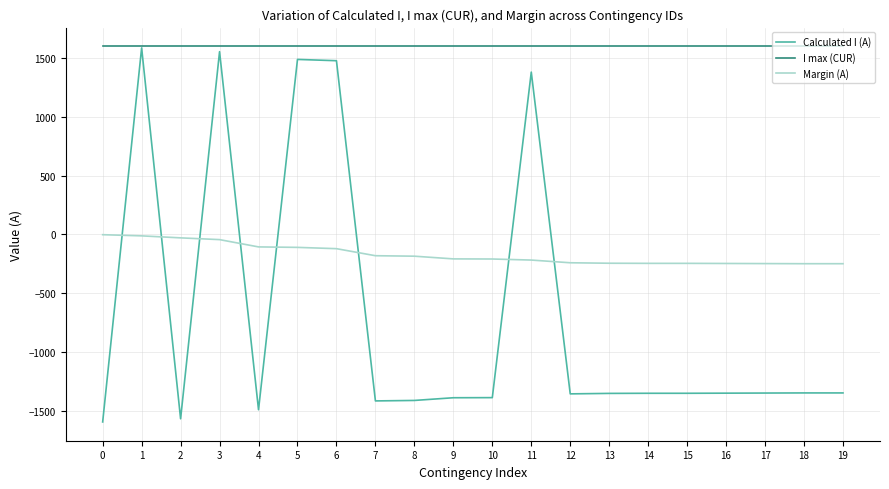

Is the value of I max (CUR) at 10 greater than the value of Margin (A) at 13?

Yes